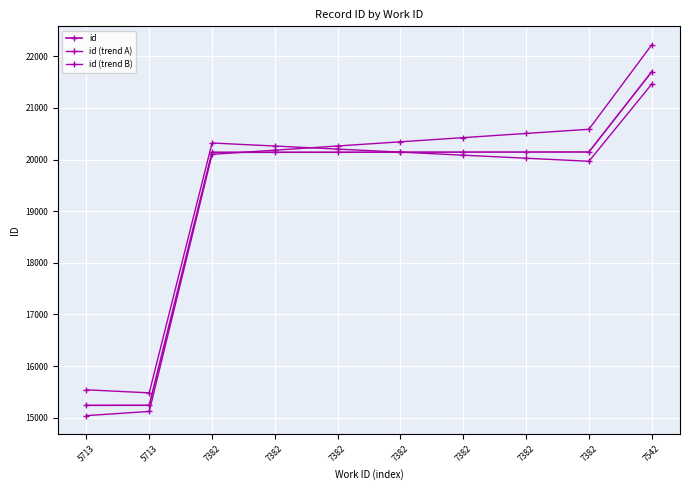

Is this an area chart (filled region under the line)?

No